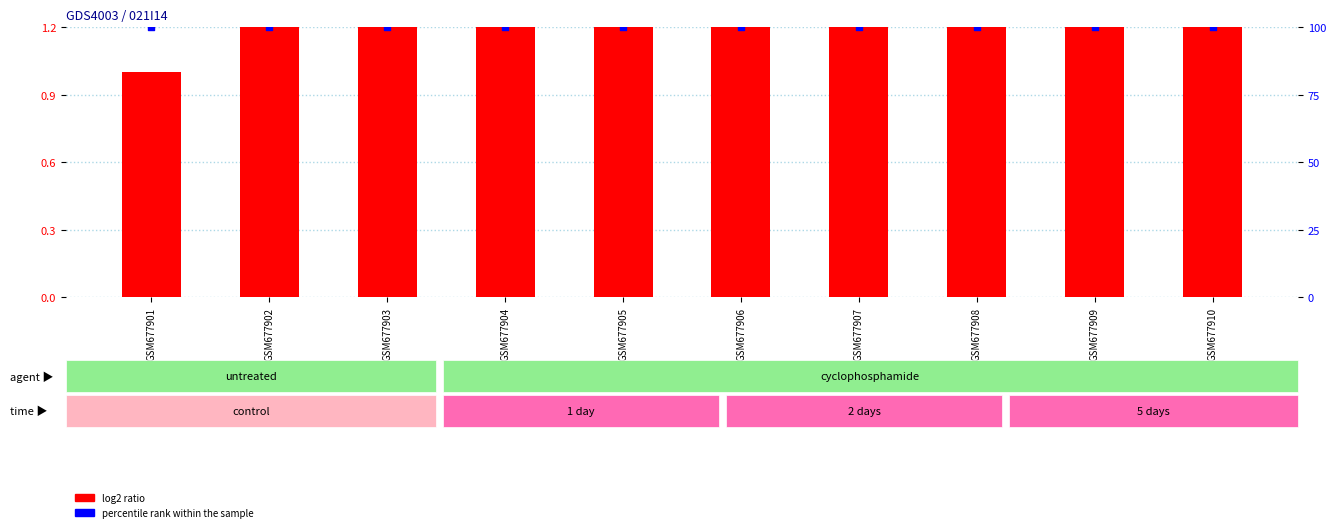

What is the total value across all series at GSM677910?

110